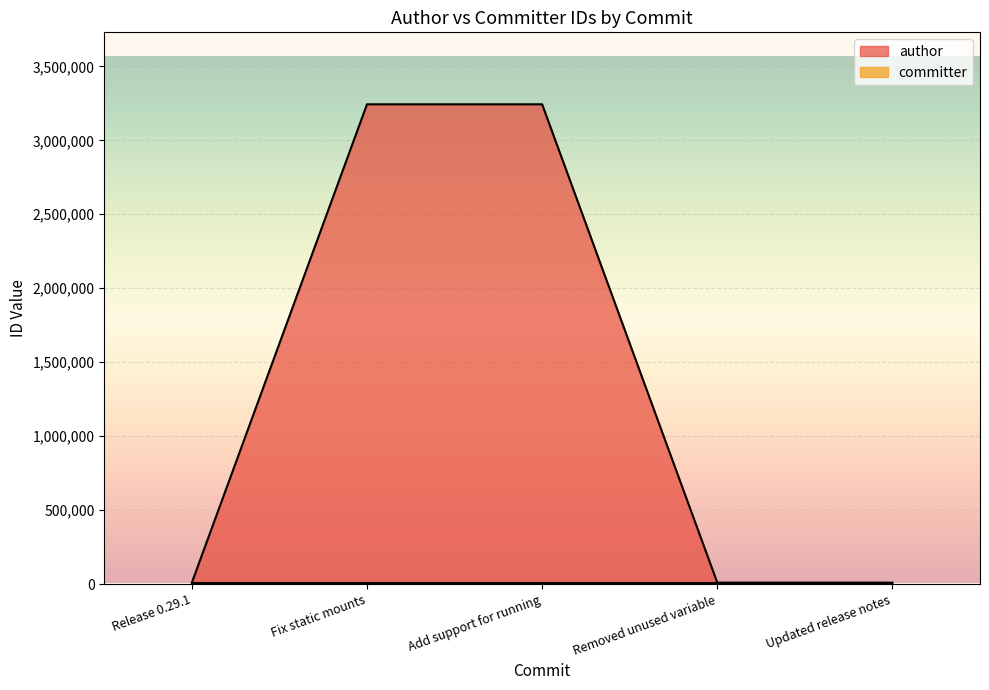

Rank the categories by value from lowest to highest.

Release 0.29.1, Removed unused variable, Updated release notes, Fix static mounts, Add support for running